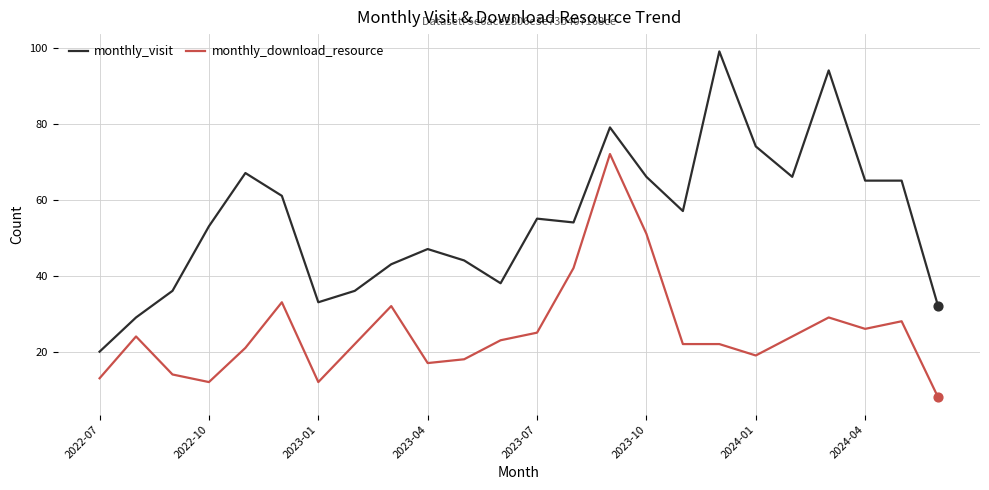

Which series has the widest spread of values?

monthly_visit